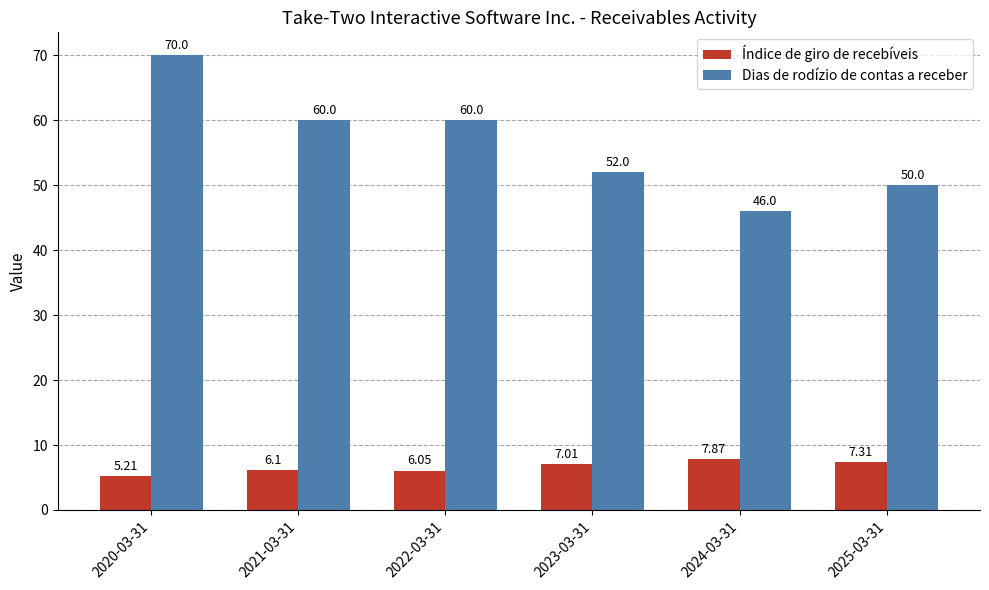

What are all the series names shown in the legend?

Índice de giro de recebíveis, Dias de rodízio de contas a receber